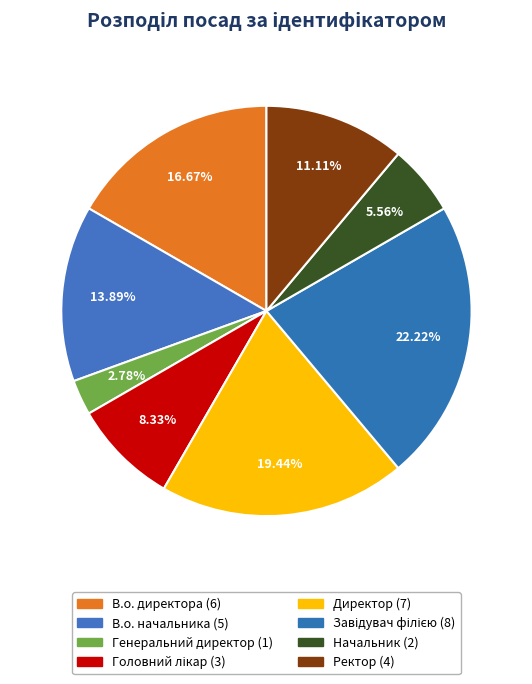

Approximately how many times larger is the value at Ректор compared to Директор?

0.6